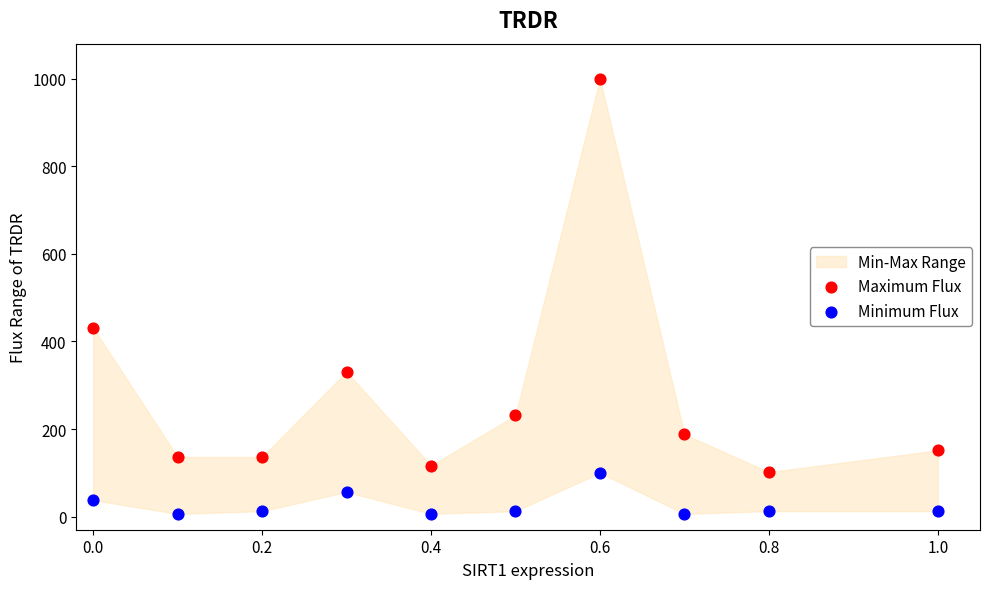

Across all series, what Y value is closest to 503?

430.8